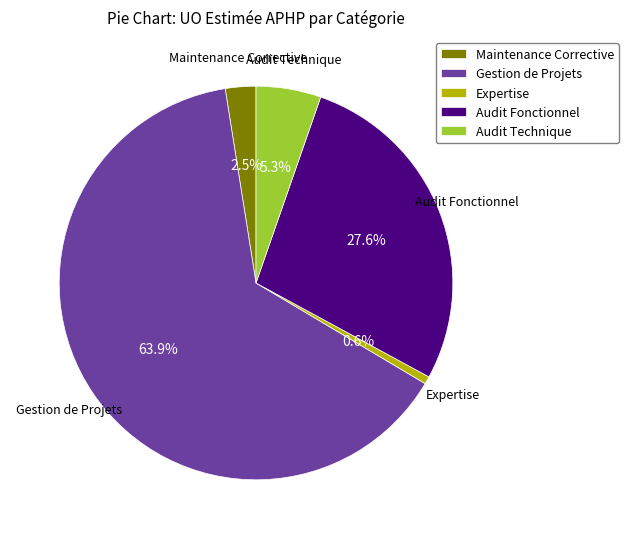

Which category accounts for the majority?

Gestion de Projets